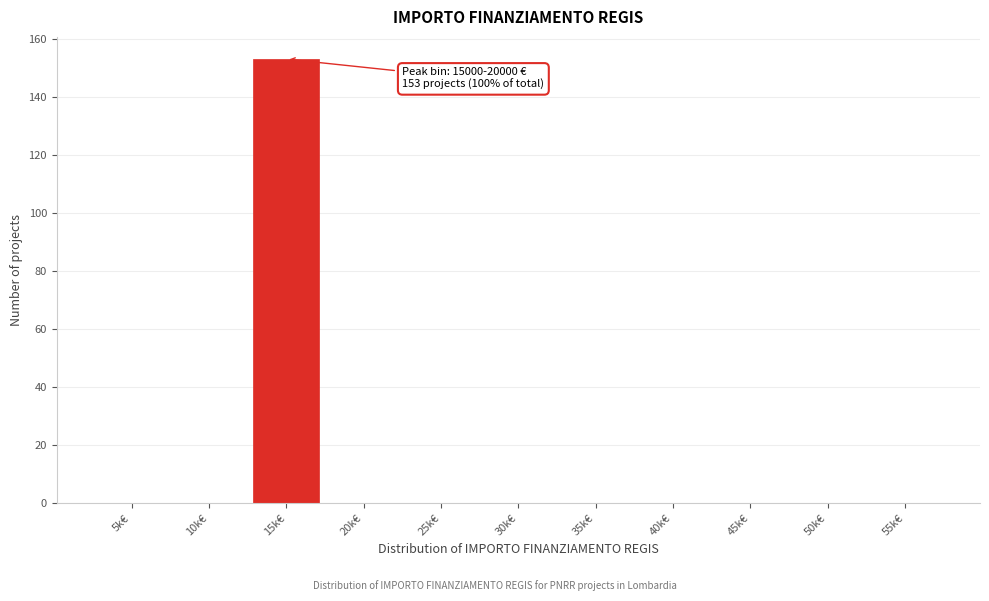

Reading left to right, what are all the values shown in this chart?

5k€=0	10k€=0	15k€=153	20k€=0	25k€=0	30k€=0	35k€=0	40k€=0	45k€=0	50k€=0	55k€=0